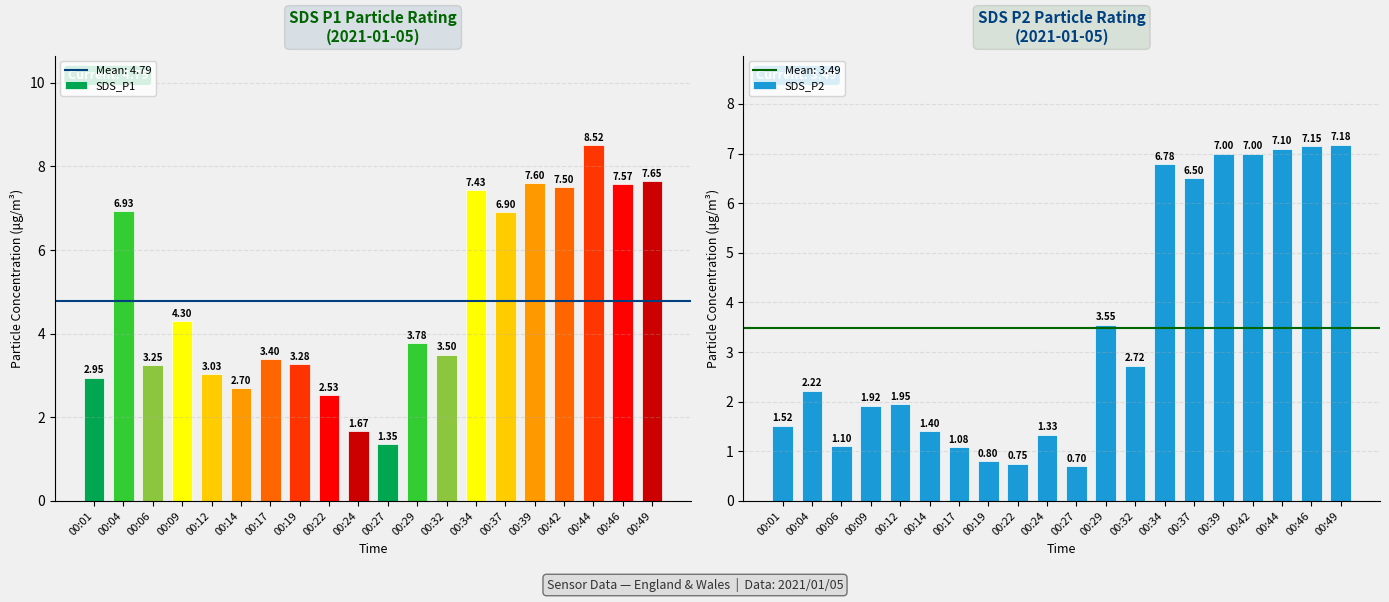

Rank the series by their maximum value, from lowest to highest.

SDS_P2, SDS_P1